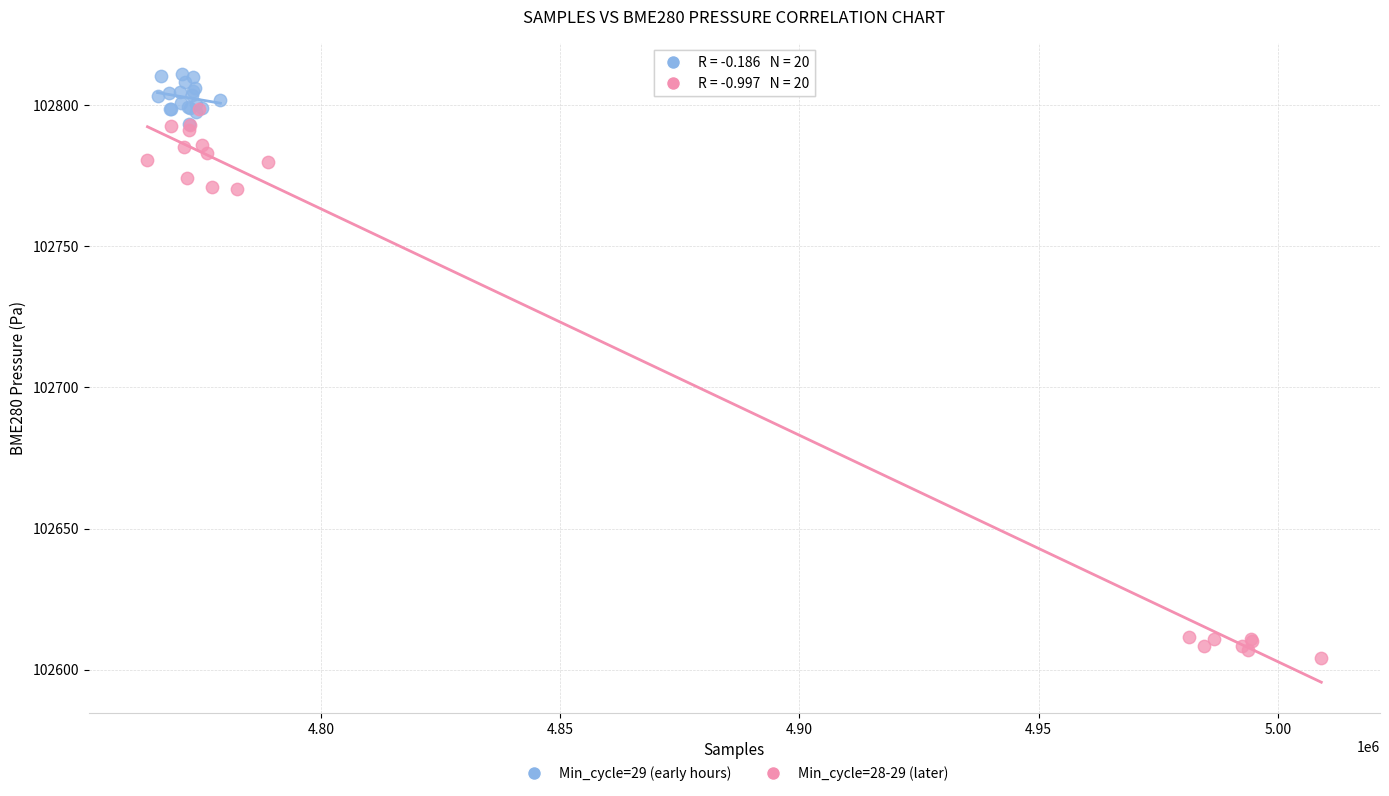

Which series reaches the maximum Y coordinate?

Min_cycle=29 (early hours)